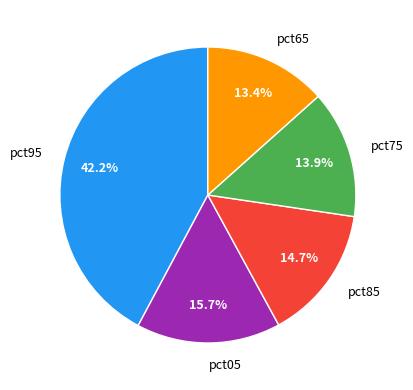

Between pct05 and pct95, which is larger?

pct95